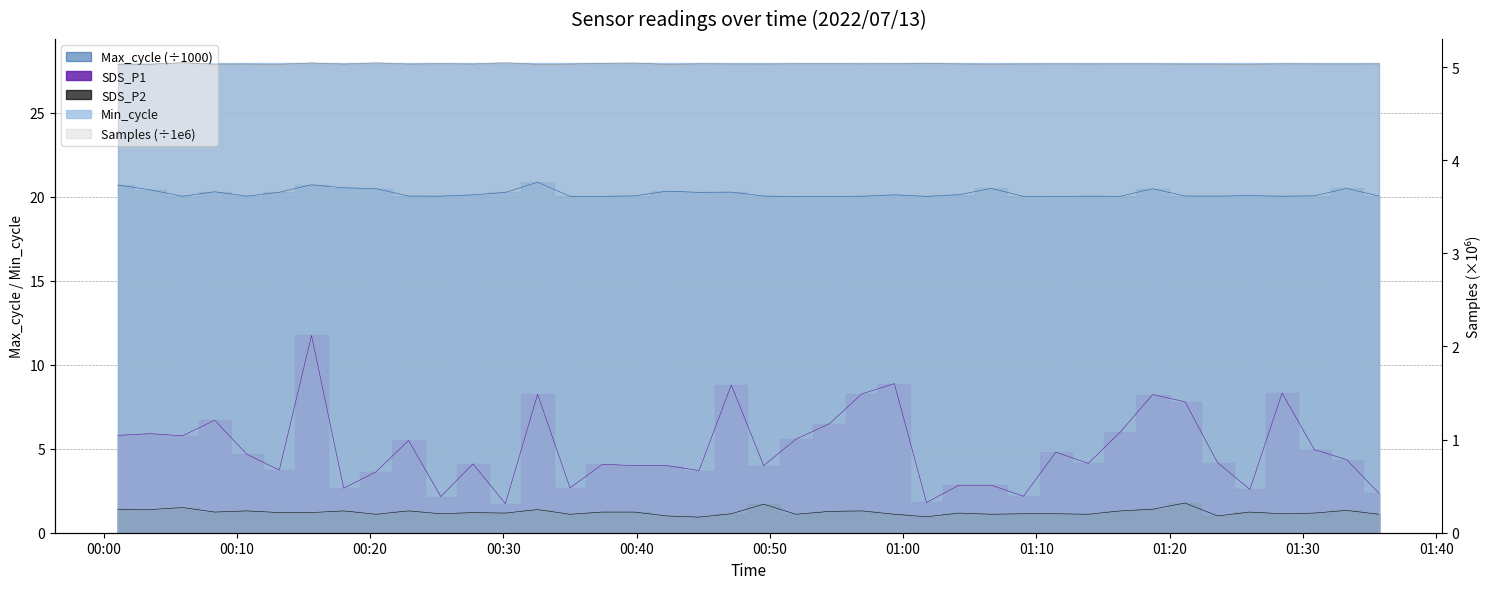

What is the highest value of the SDS_P1 series?

11.8